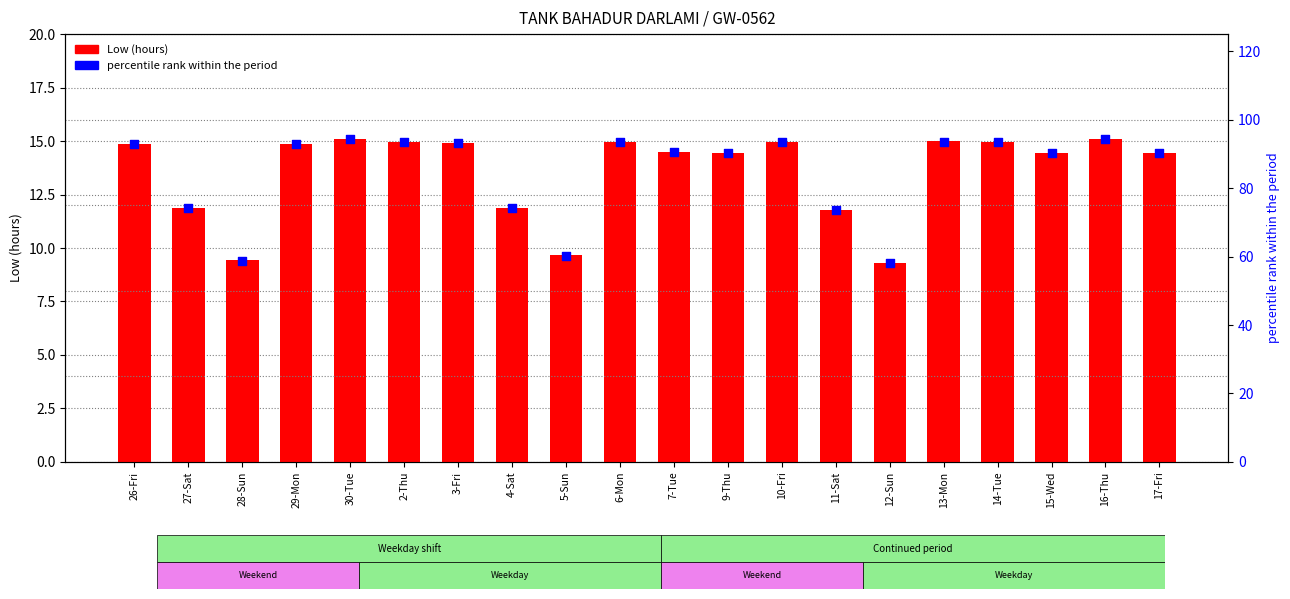

Which series has the widest spread of Y values?

percentile rank within the period